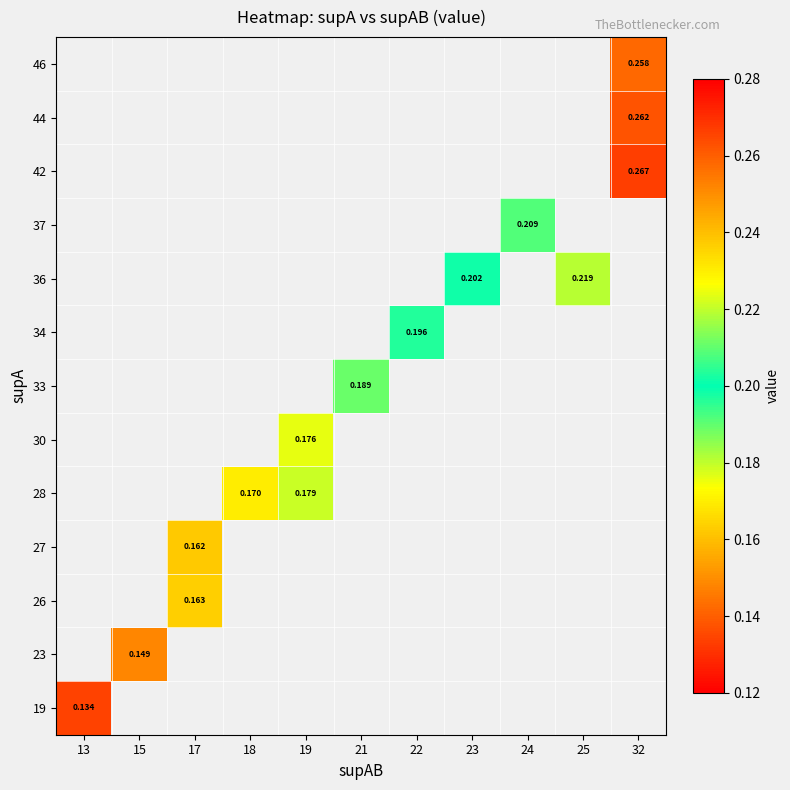

Which label corresponds to the largest value in the chart?

32